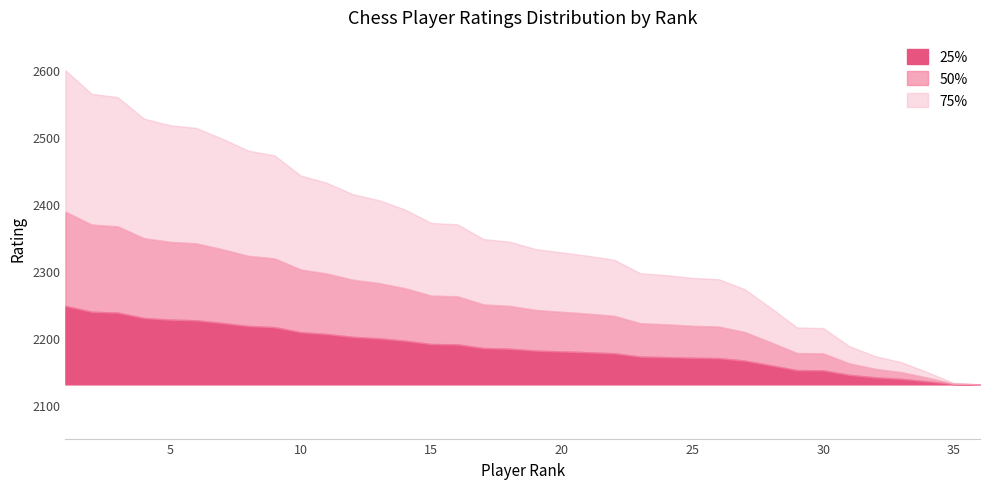

Which label corresponds to the largest value in the chart?

1